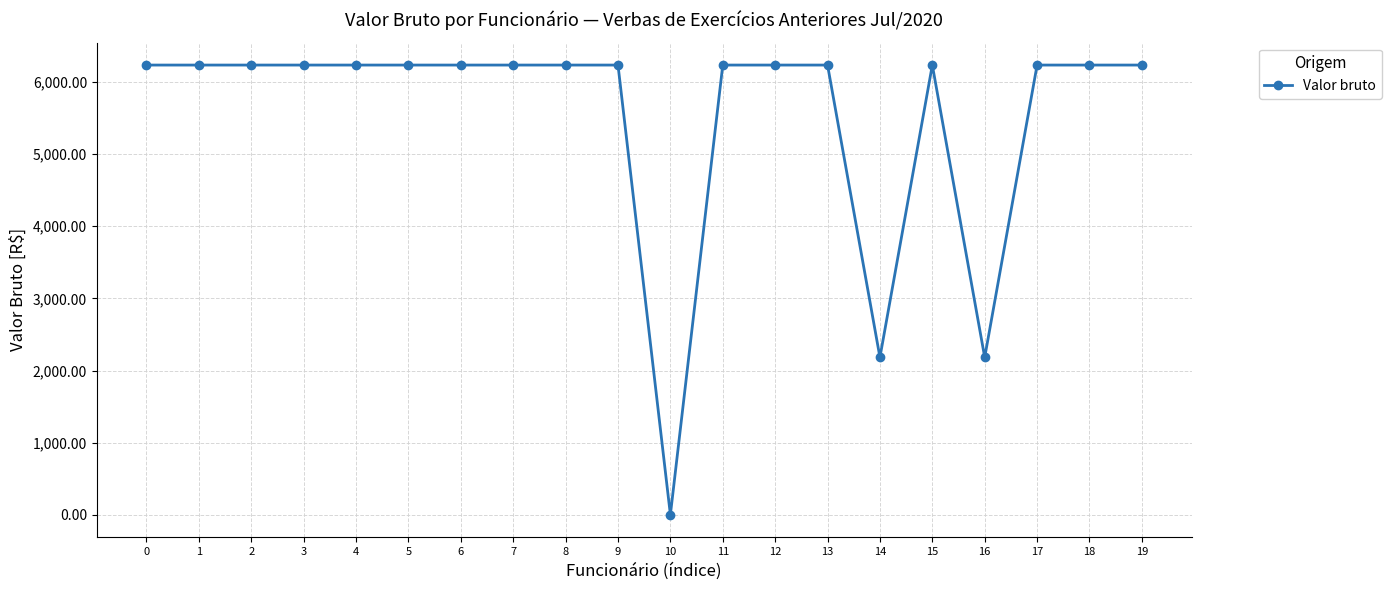

Does the chart have visible grid lines?

Yes